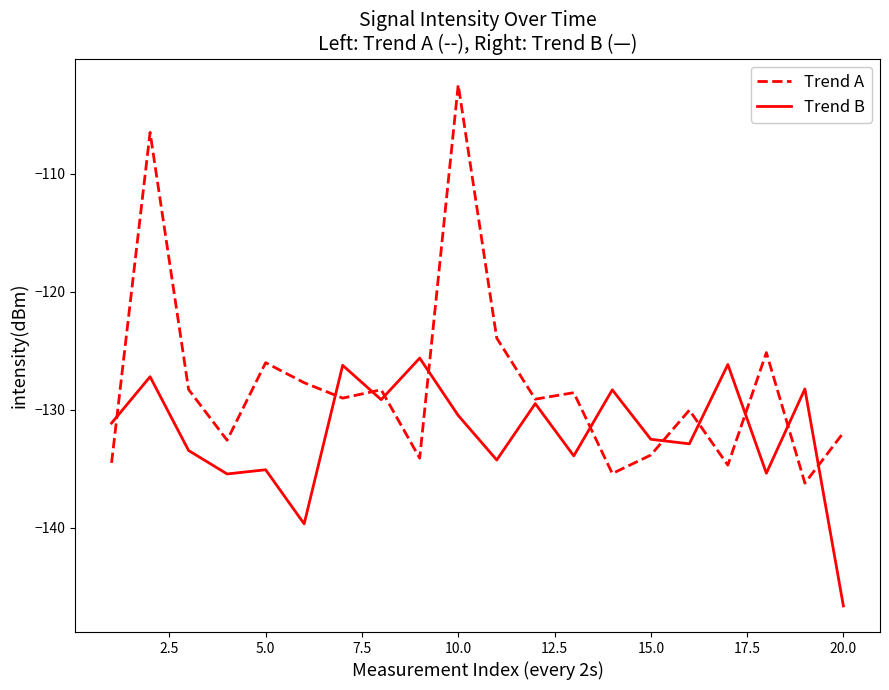

Does the chart display data point markers on the line(s)?

No